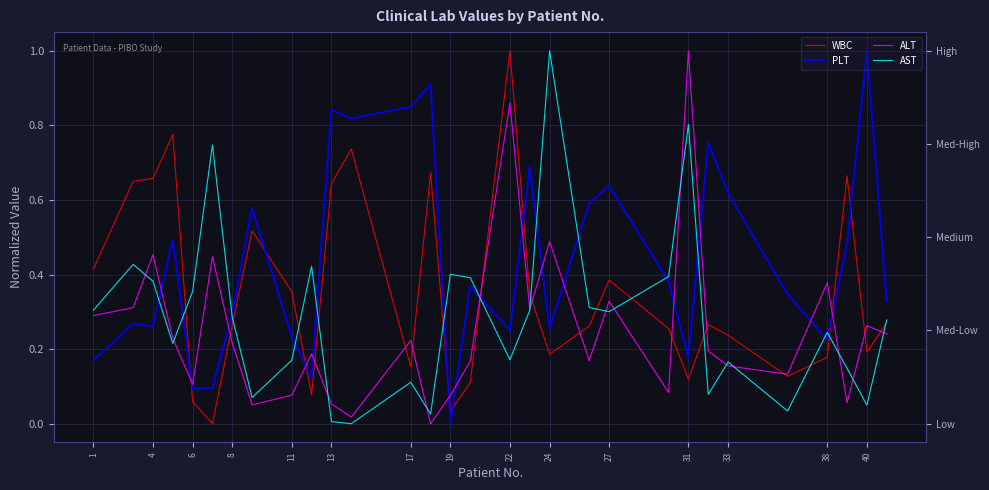

What is the average value of the WBC series?

0.4